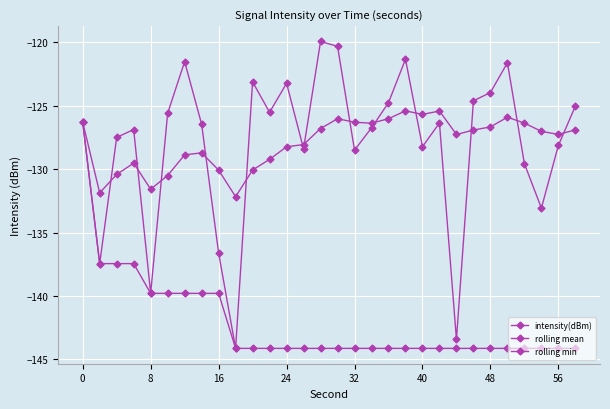

How many data points does each series have?

30